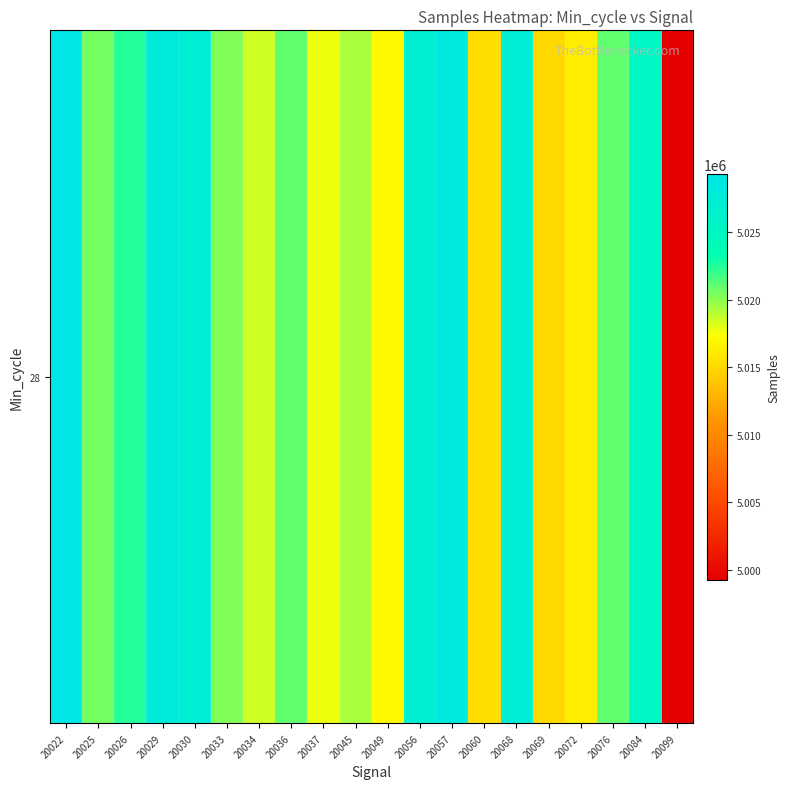

At which category does the chart reach its minimum across all series?

20099